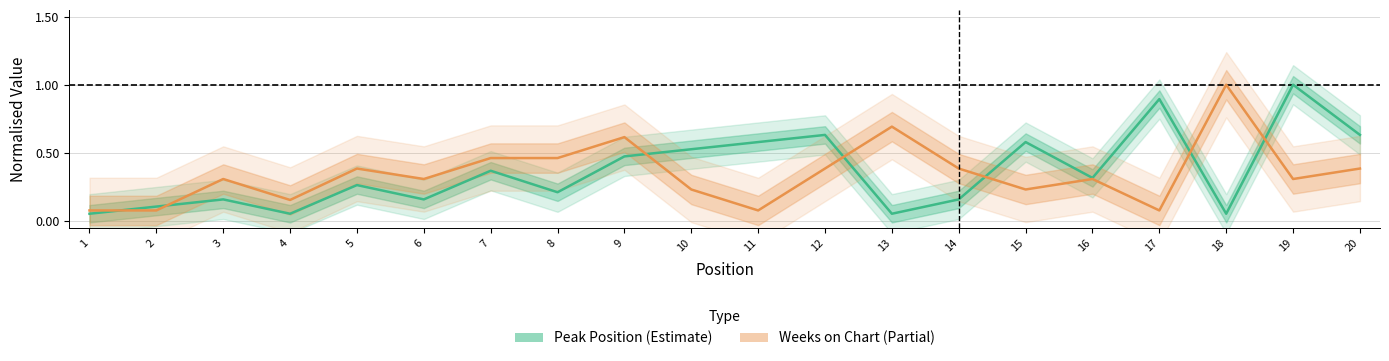

Is the value of Peak Position (Estimate) at 15 greater than the value of Weeks on Chart (Partial) at 6?

Yes